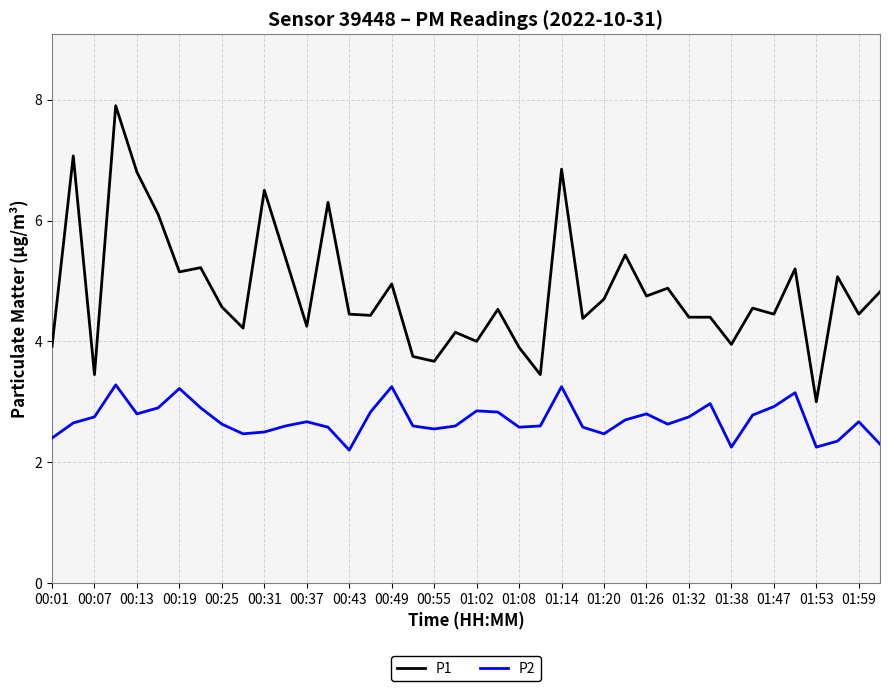

Which series has the widest spread of values?

P1